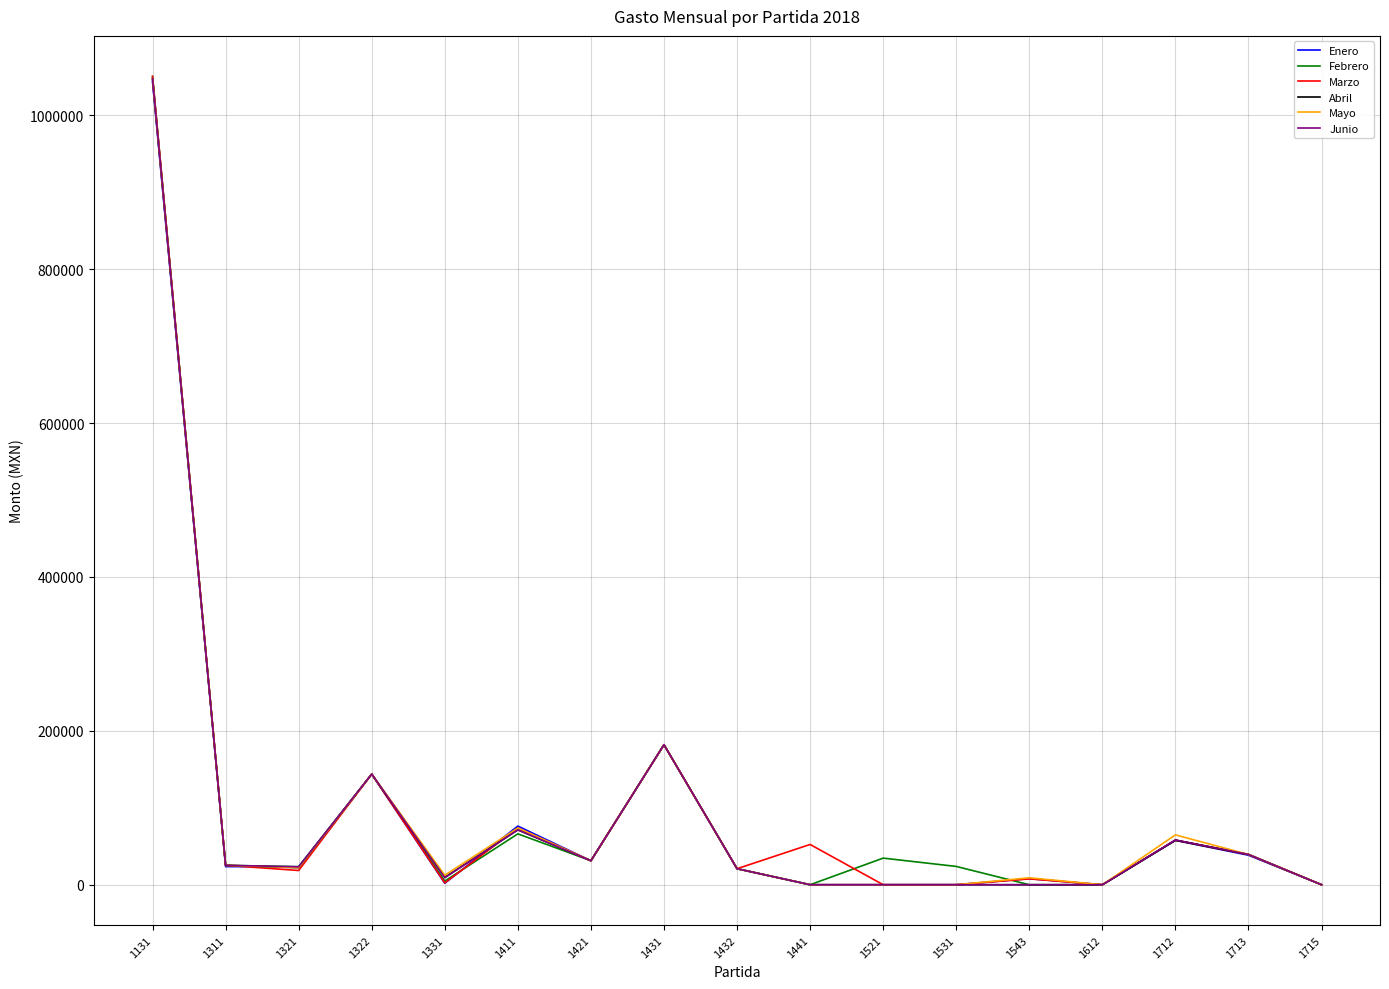

True or false: Marzo has more than 1 points higher than both neighbors.

True